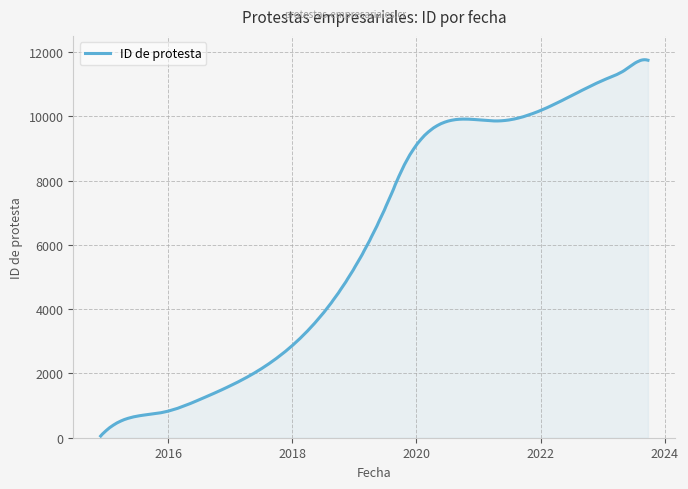

What is the smallest value displayed?

52.0